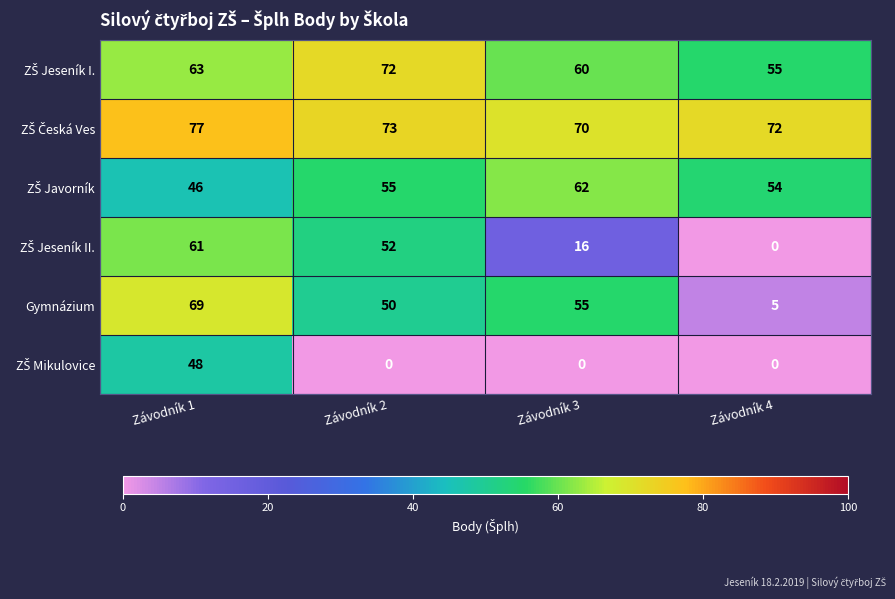

At how many categories does at least one series exceed 62?

4